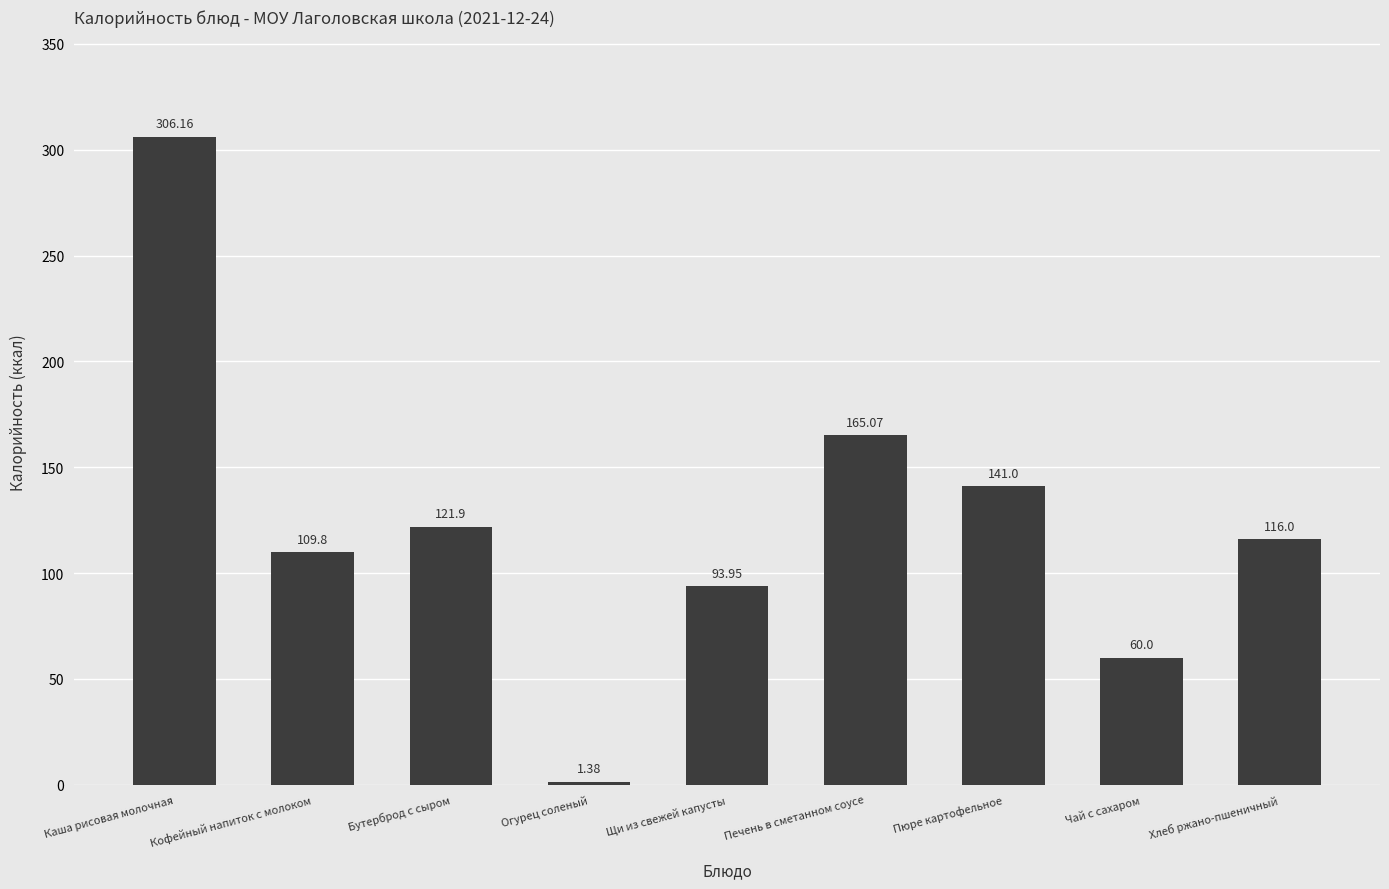

What is the average value?

123.9